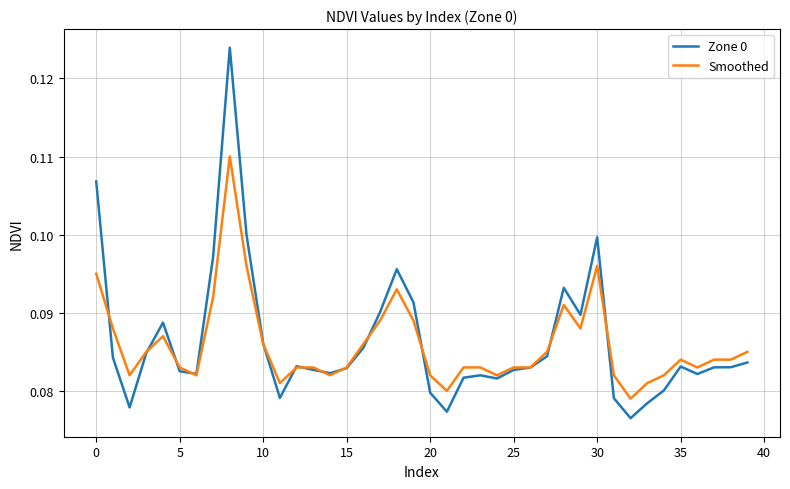

At how many categories does at least one series exceed 0?

40